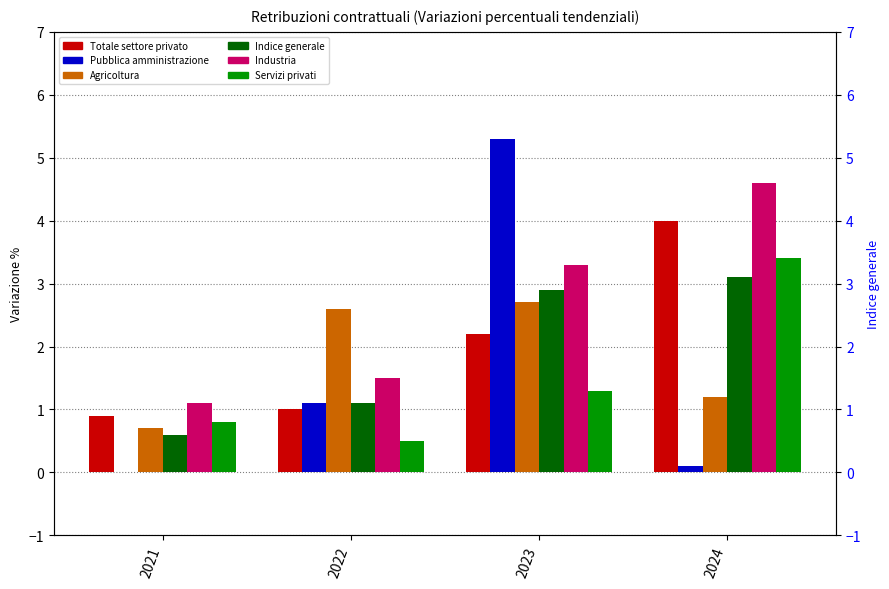

At which label does Industria reach its minimum?

2021